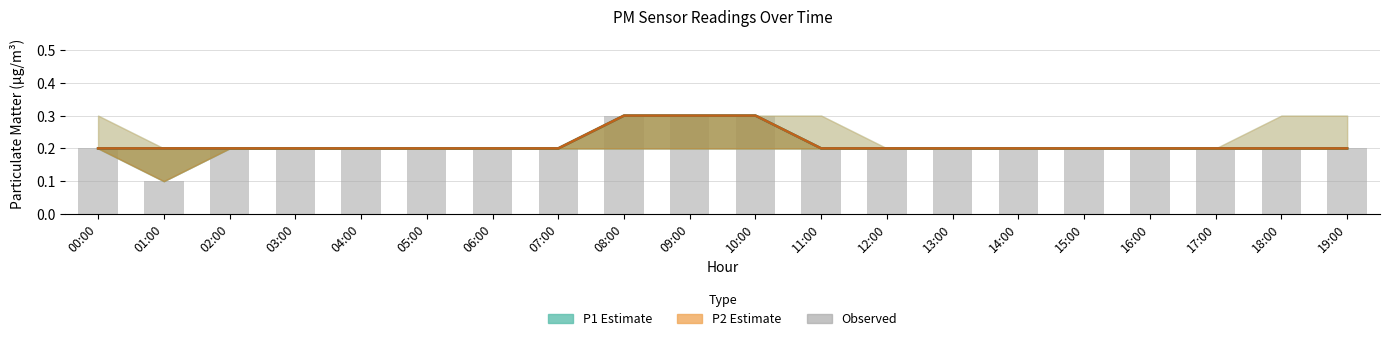

What is the minimum value shown in the chart?

0.1